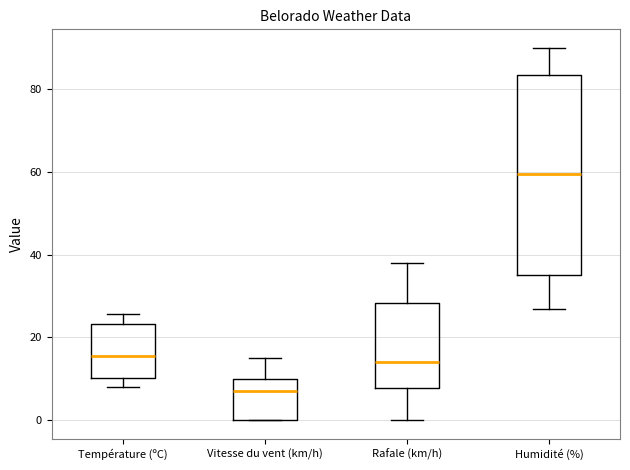

Reading left to right, read every box against the y-axis: the position of its median line, the range the box covers, and the ends of its whiskers. The values are not printed on the chart, so give them approximately, as read against the axis.

Température (ºC): median 16, box 10 to 24, whiskers 8 to 26
Vitesse du vent (km/h): median 8, box 0 to 10, whiskers 0 to 16
Rafale (km/h): median 14, box 8 to 28, whiskers 0 to 38
Humidité (%): median 60, box 36 to 84, whiskers 28 to 90